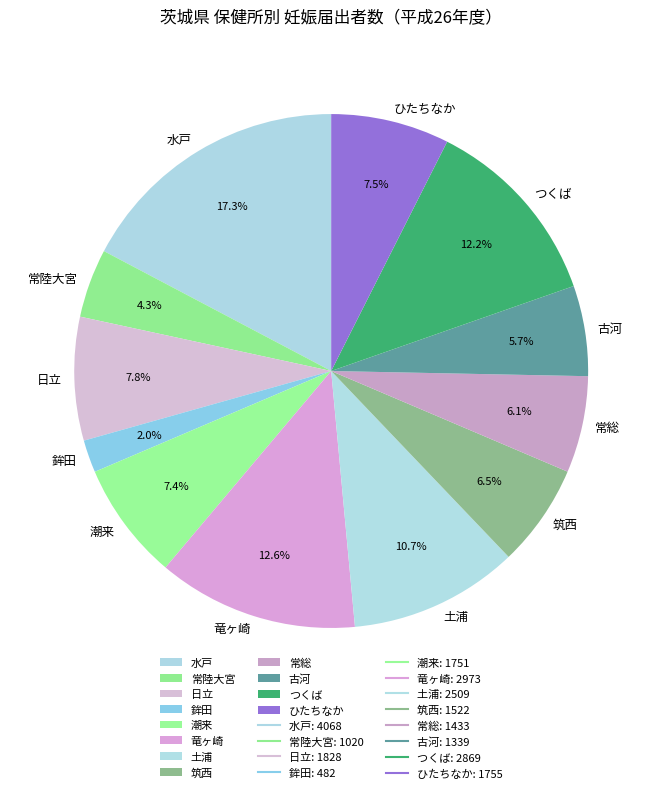

Does any single category account for the majority?

No